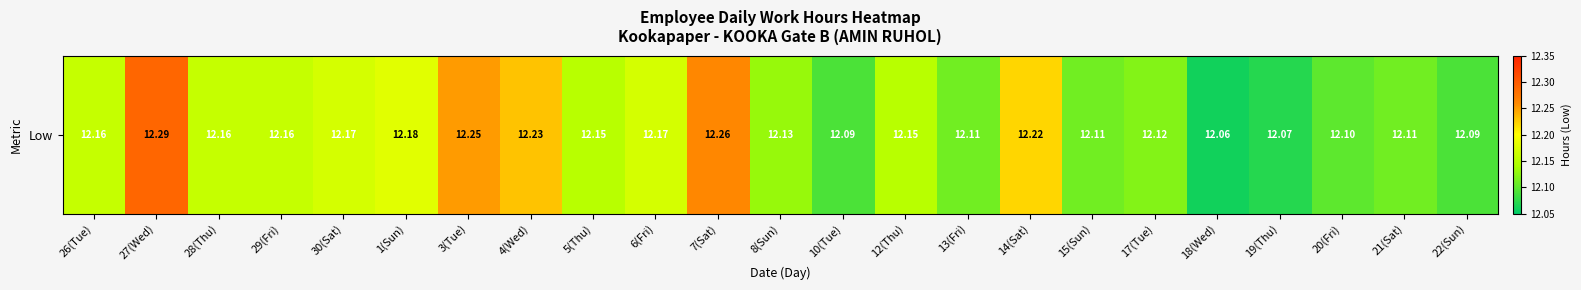

What is the difference between the values at 3(Tue) and 6(Fri)?

0.1